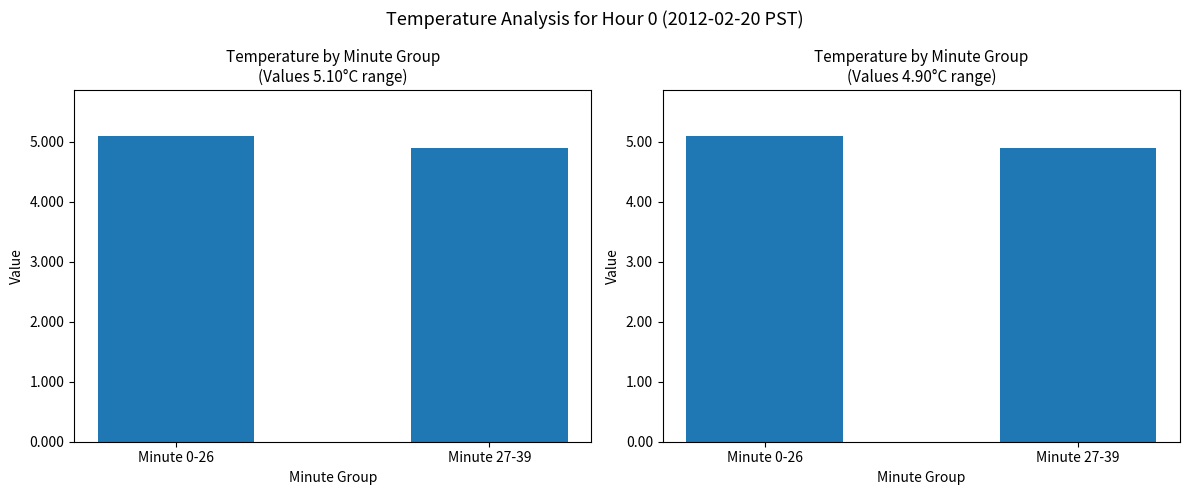

What is the sum of all Avg Temp (Minute 0-26) values?

10.0